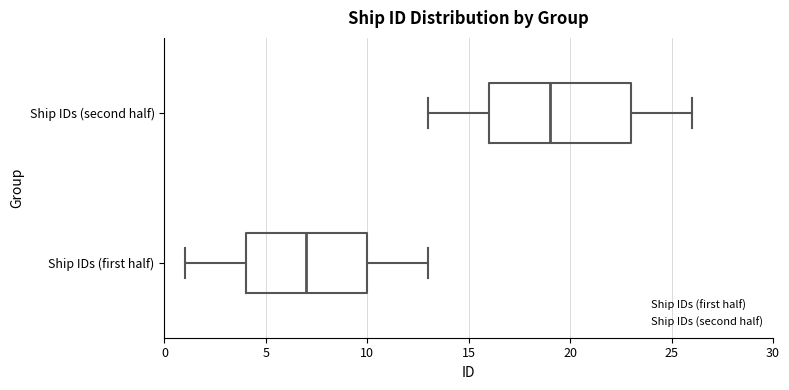

Reading bottom to top, read every box against the x-axis: the position of its median line, the range the box covers, and the ends of its whiskers. The values are not printed on the chart, so give them approximately, as read against the axis.

Ship IDs (first half): median 7, box 4 to 10, whiskers 1 to 13
Ship IDs (second half): median 19, box 16 to 23, whiskers 13 to 26